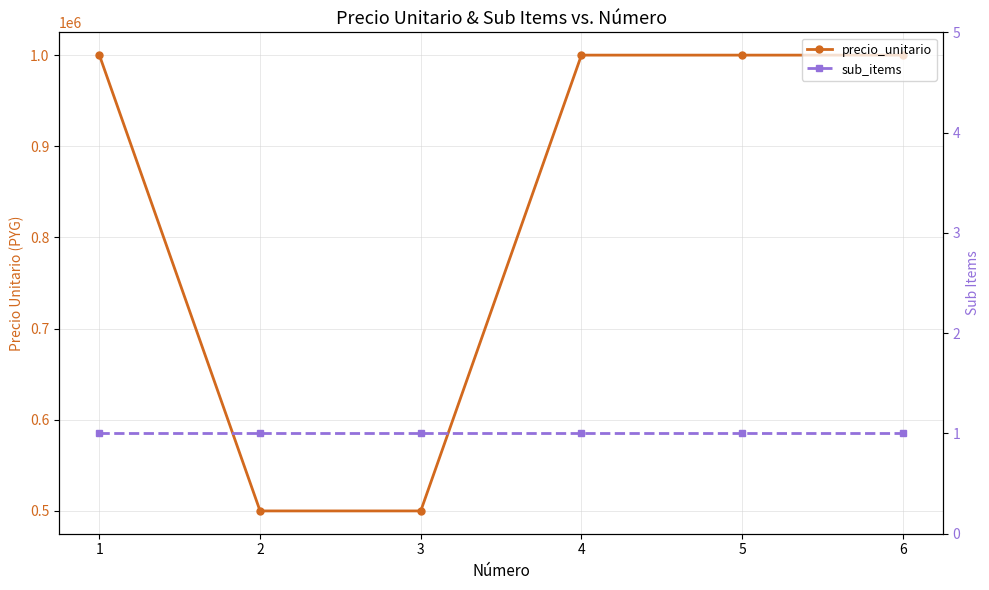

True or false: precio_unitario has more than 1 interior local peaks.

False